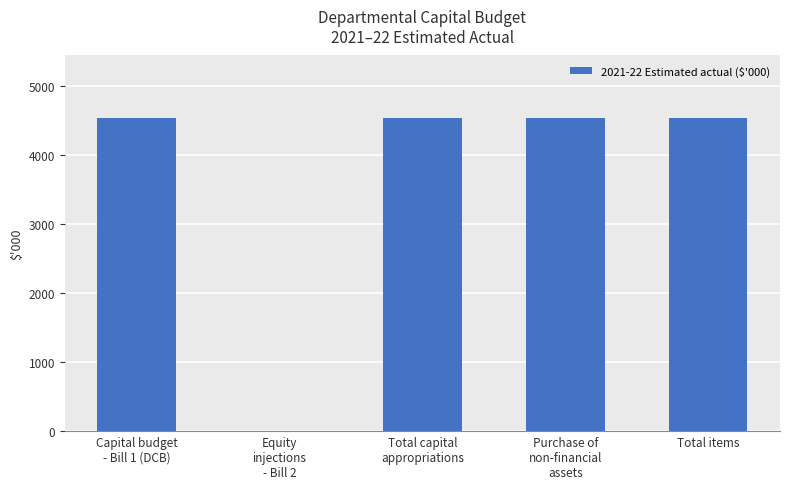

Read the value at Total items, to the nearest 100.

4500